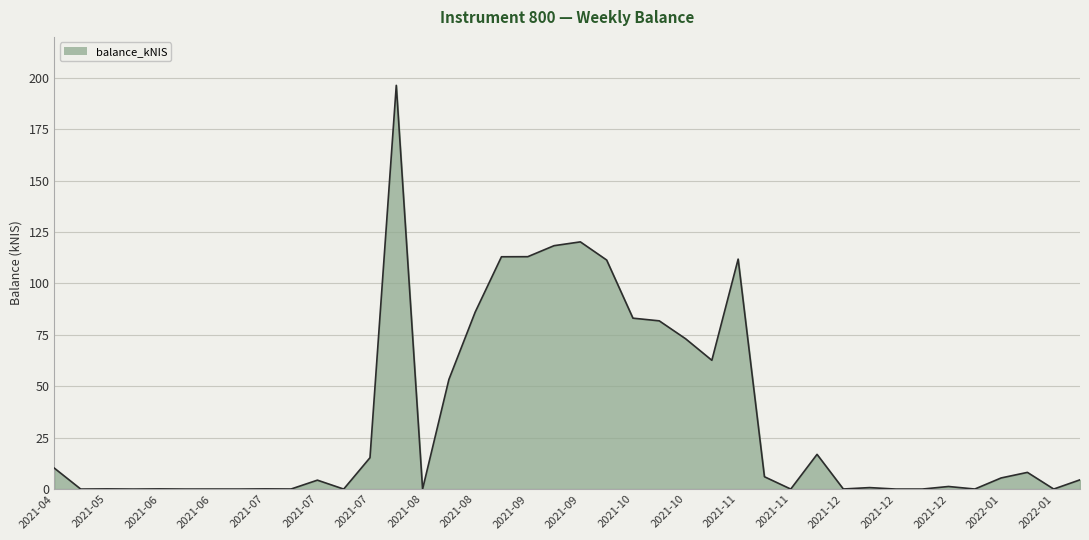

What is the greatest value displayed?

196.3